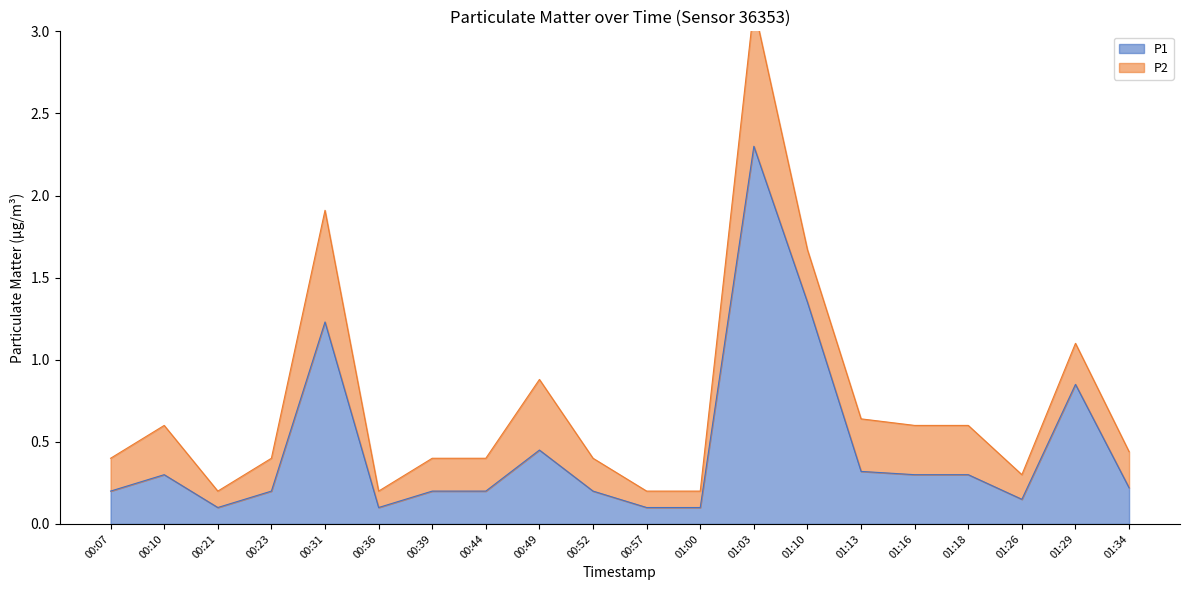

The chart shows a value of 0.5 at 00:49. True or false?

True